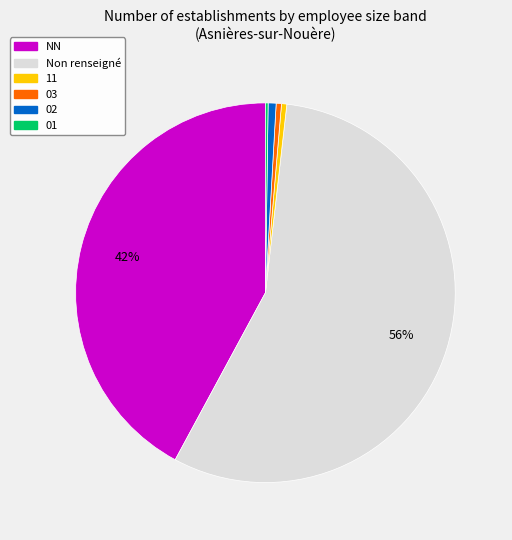

What is the largest slice in the pie chart?

Non renseigné